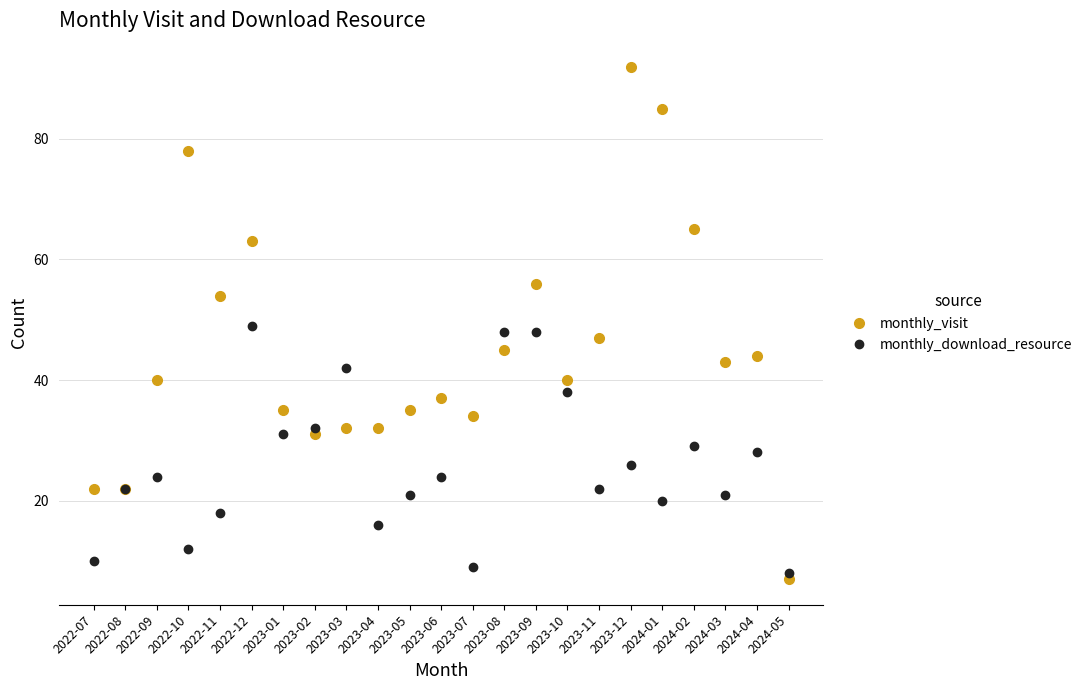

True or false: monthly_download_resource has more than 1 interior local peaks.

True